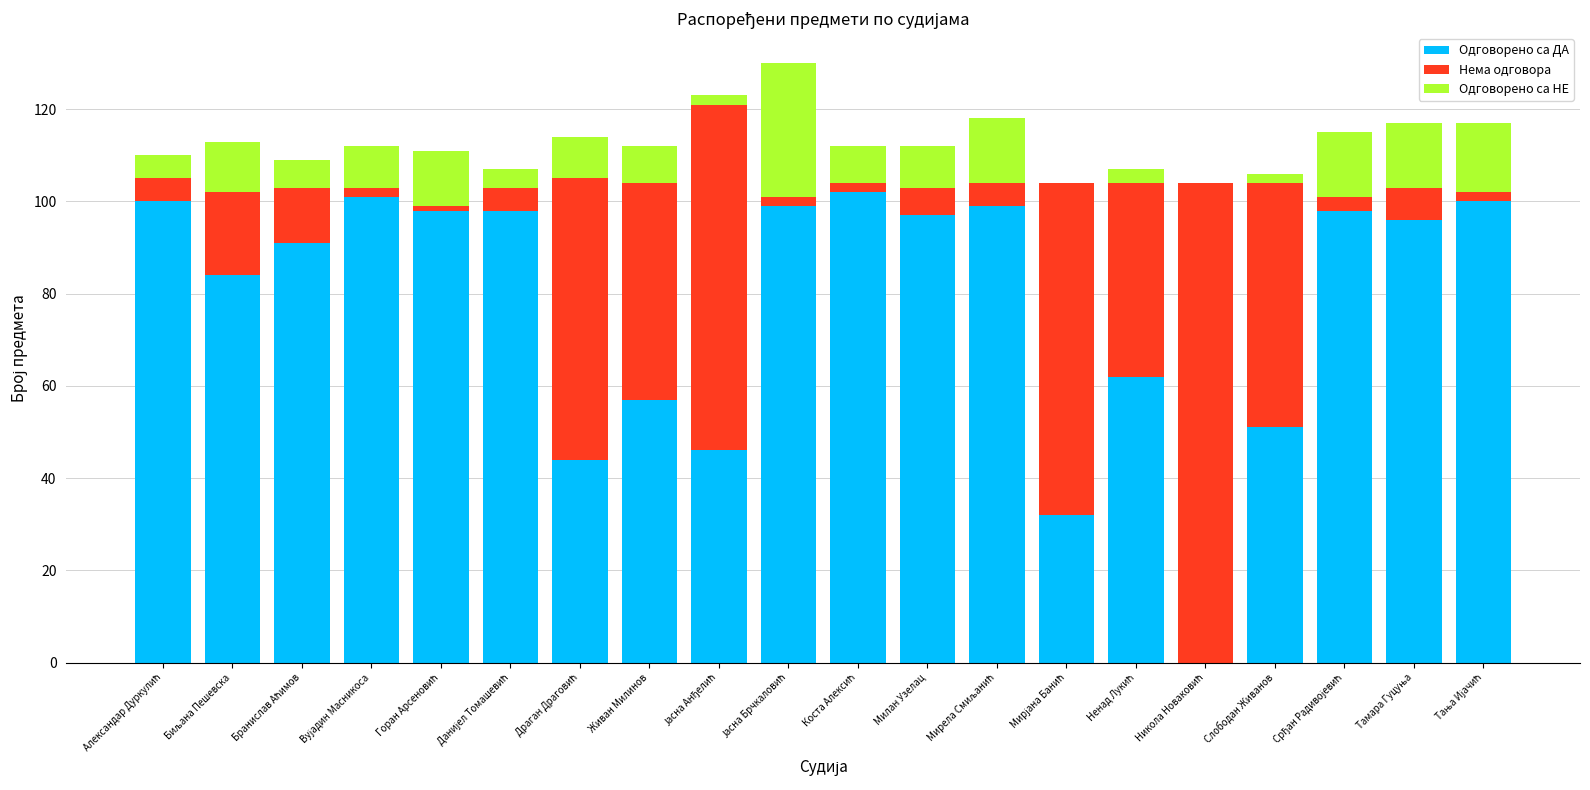

What is the maximum value for Одговорено са ДА?

102